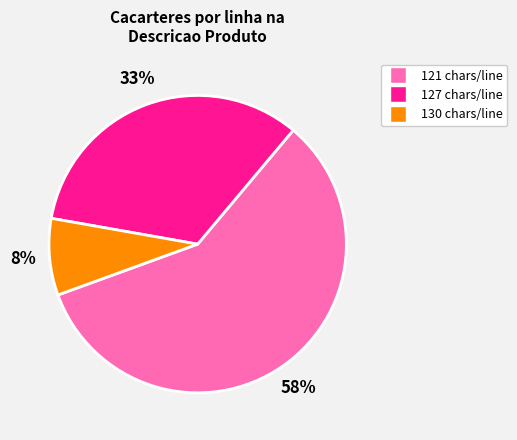

Does any single category account for the majority?

Yes